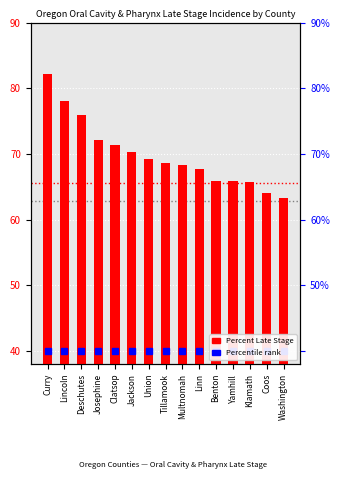

What is the difference between the values at Curry and Jackson?

11.8